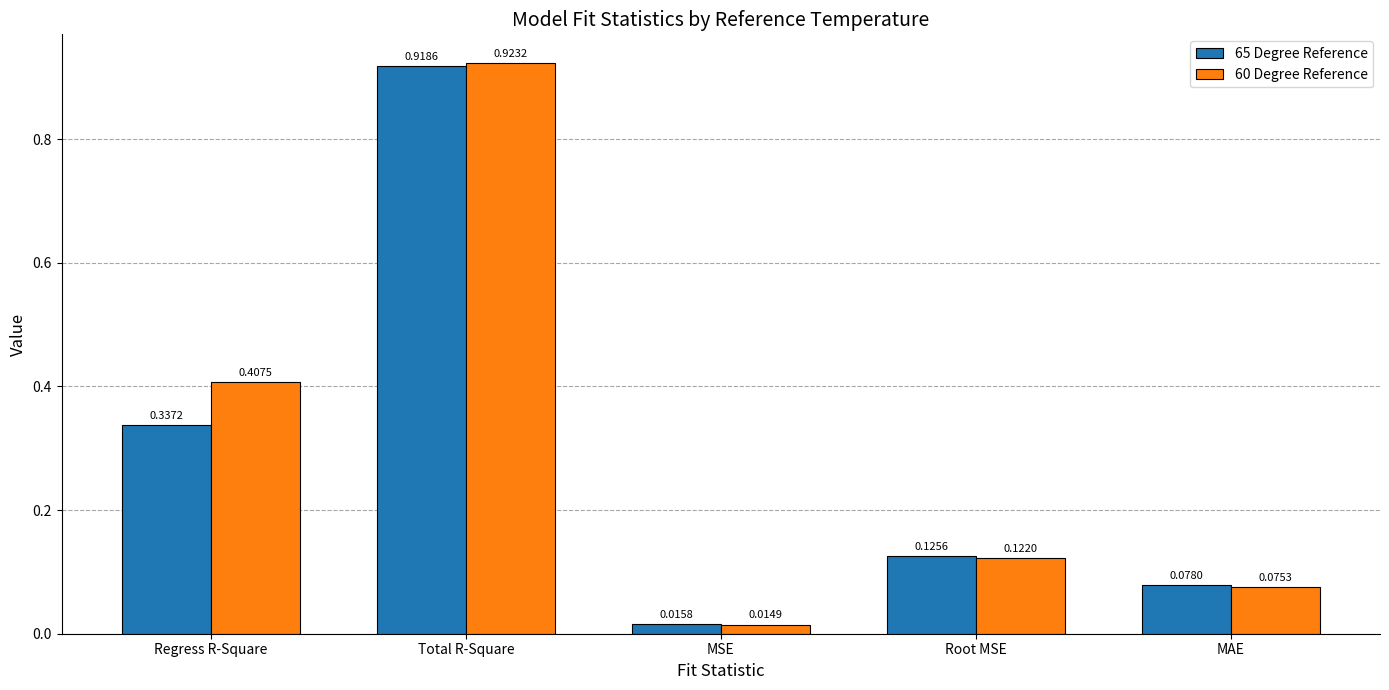

Which series has the largest total across all categories?

60 Degree Reference